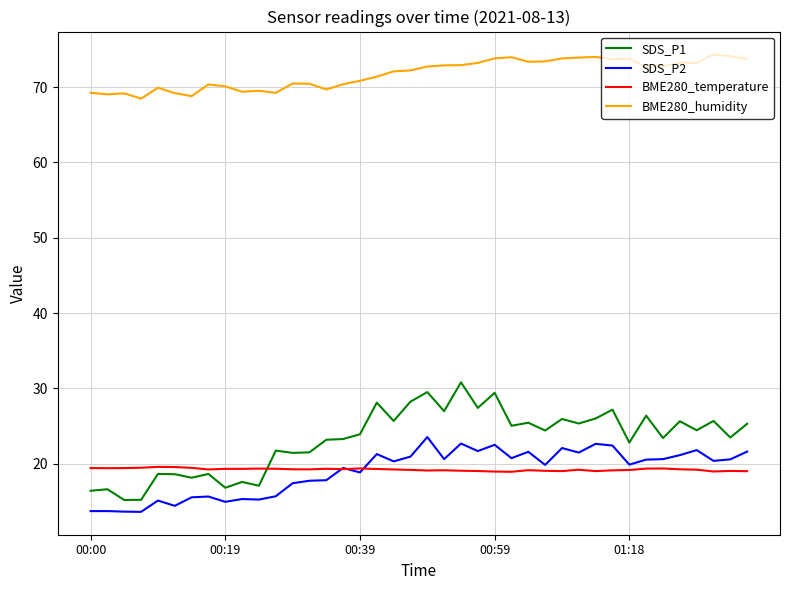

Rank the series by their maximum value, from highest to lowest.

BME280_humidity, SDS_P1, SDS_P2, BME280_temperature